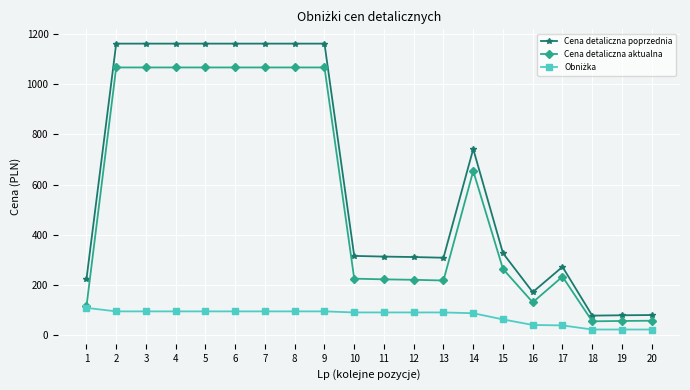

What is the value of the Cena detaliczna poprzednia point at the 1st from the left?

223.4